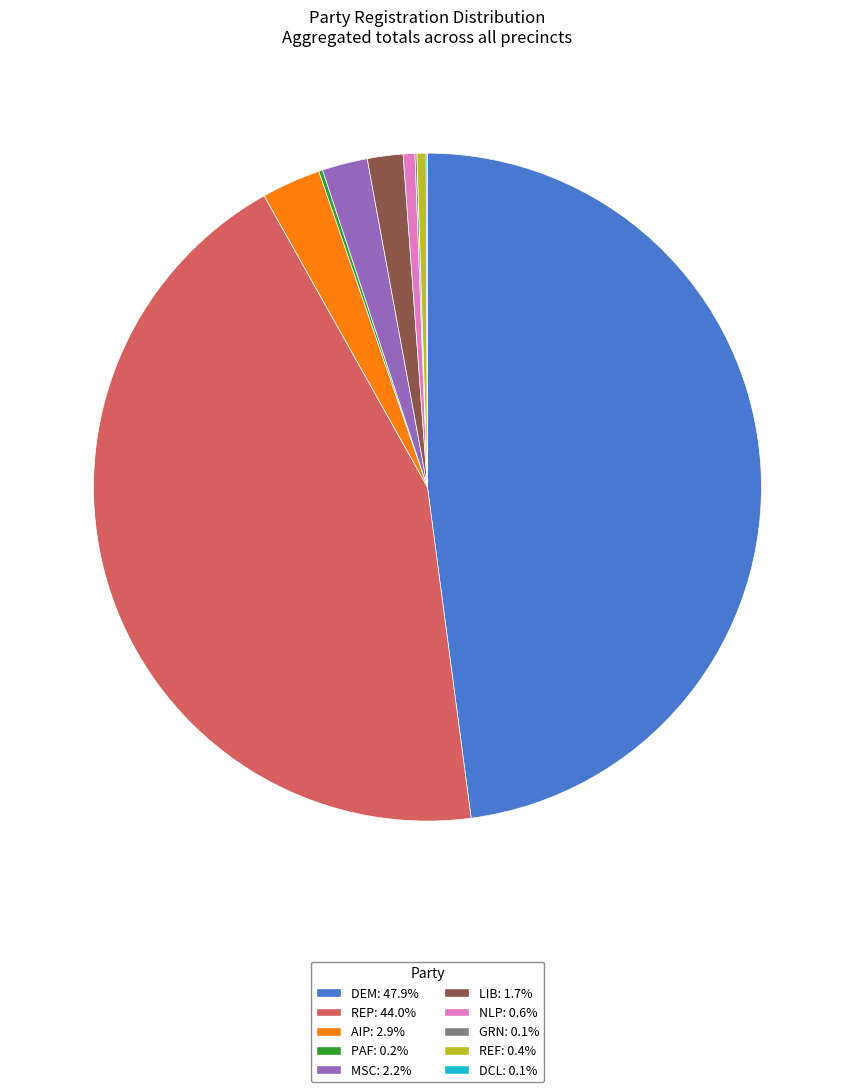

Is there any slice that represents more than half of the pie?

No